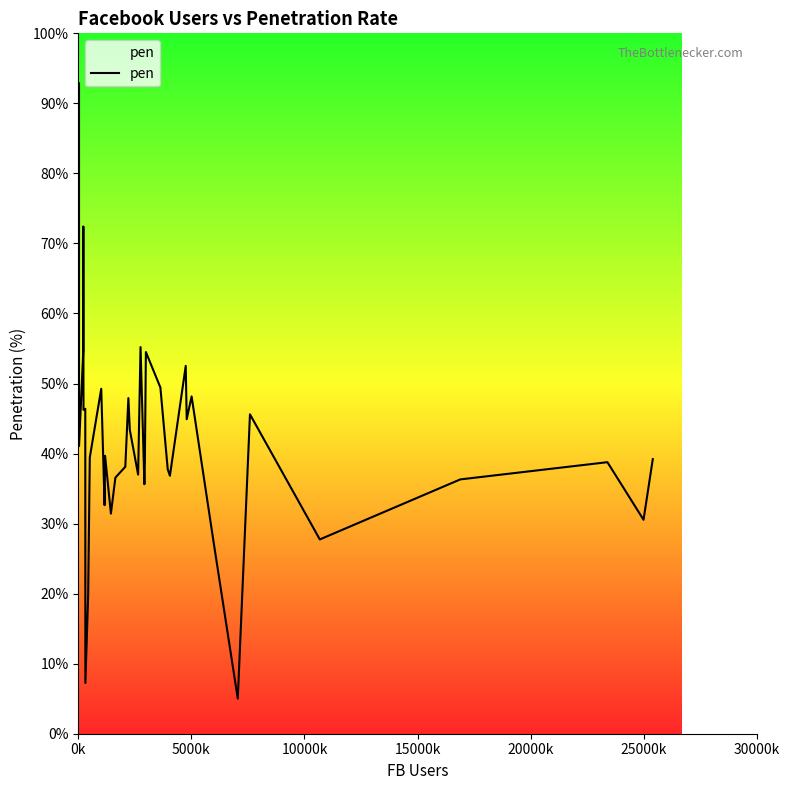

What is the smallest value displayed?

5.0